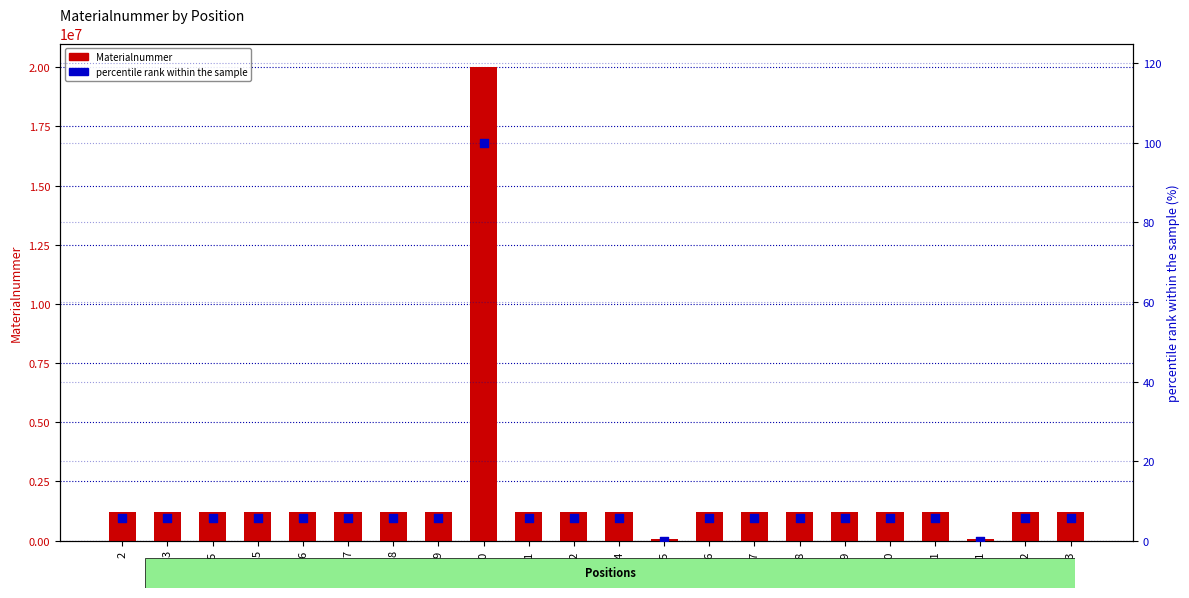

What is the total value across all series at 5?

1225058.7